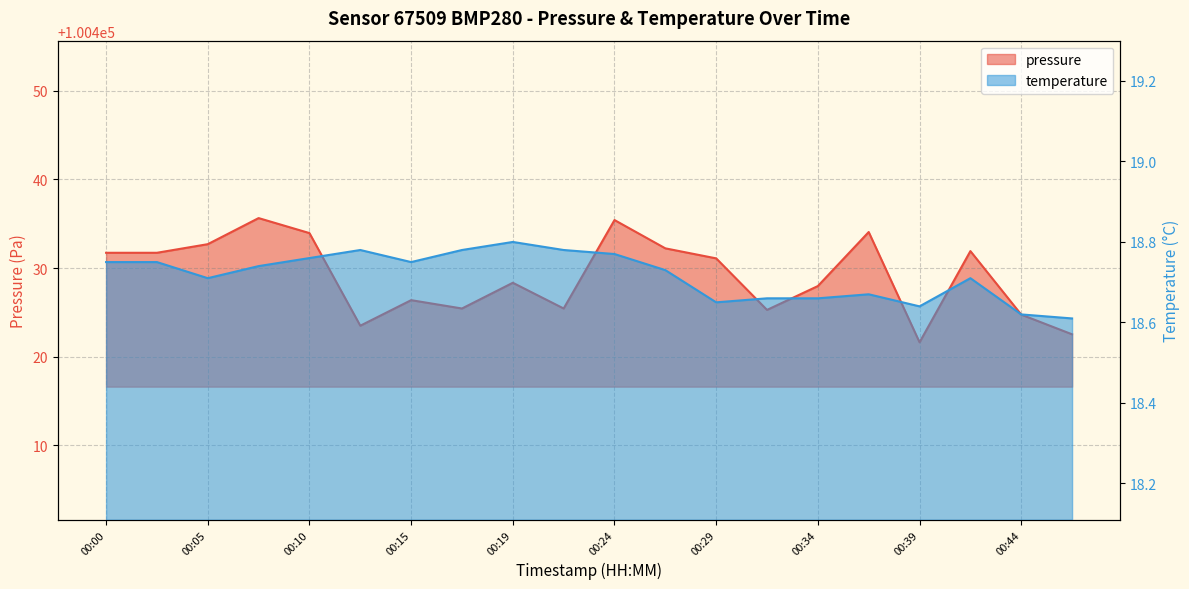

Which label corresponds to the smallest value in the chart?

00:46